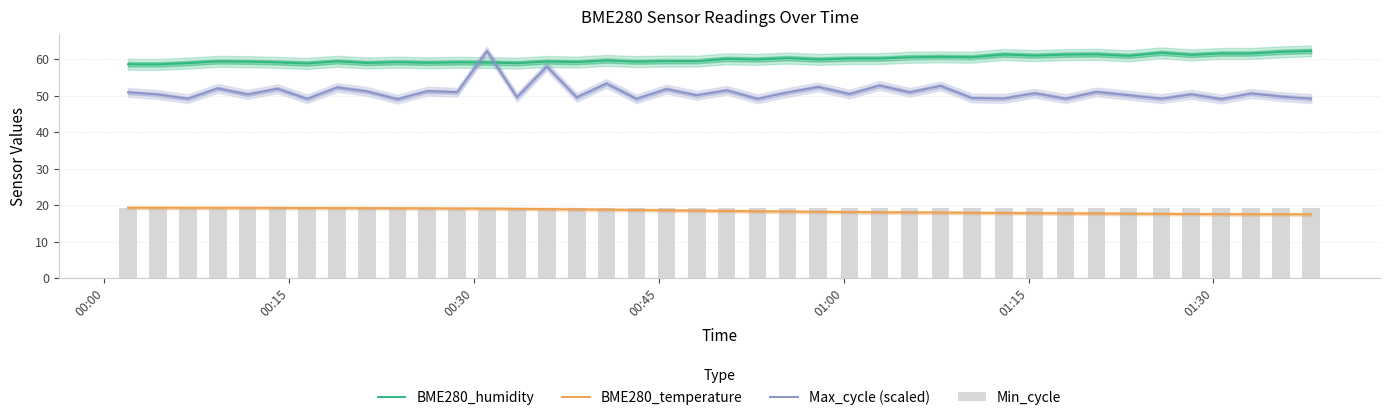

What is the maximum value for BME280_temperature?

19.3